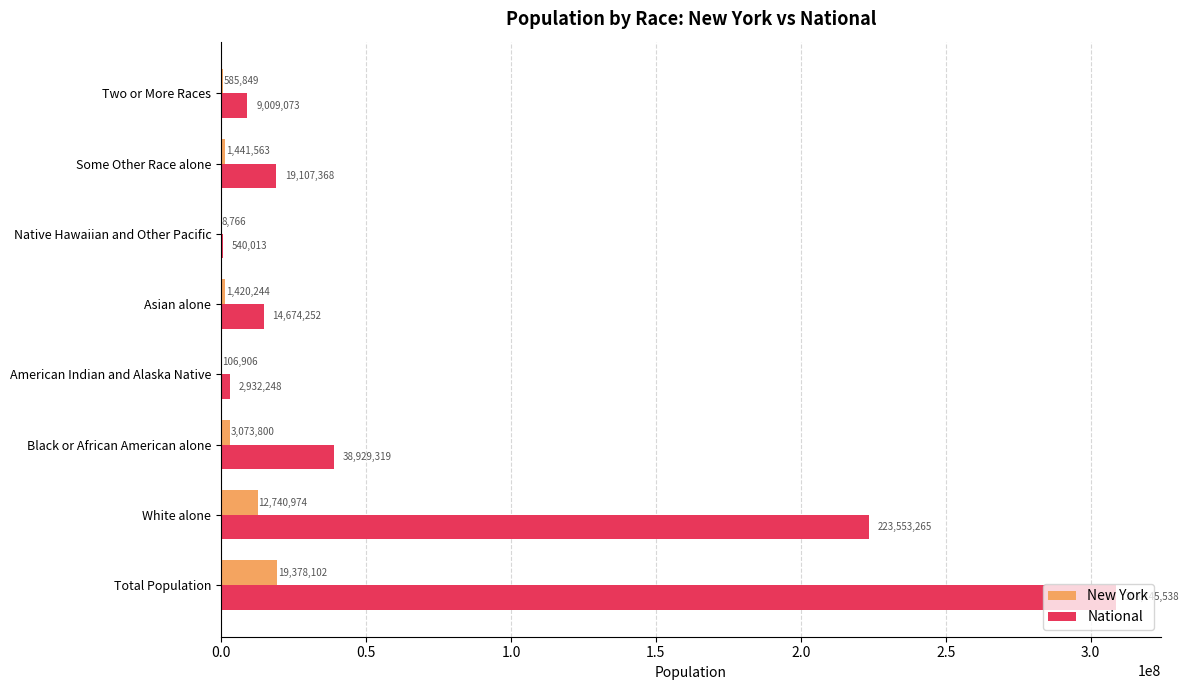

Which category has the highest value across all series?

Total Population